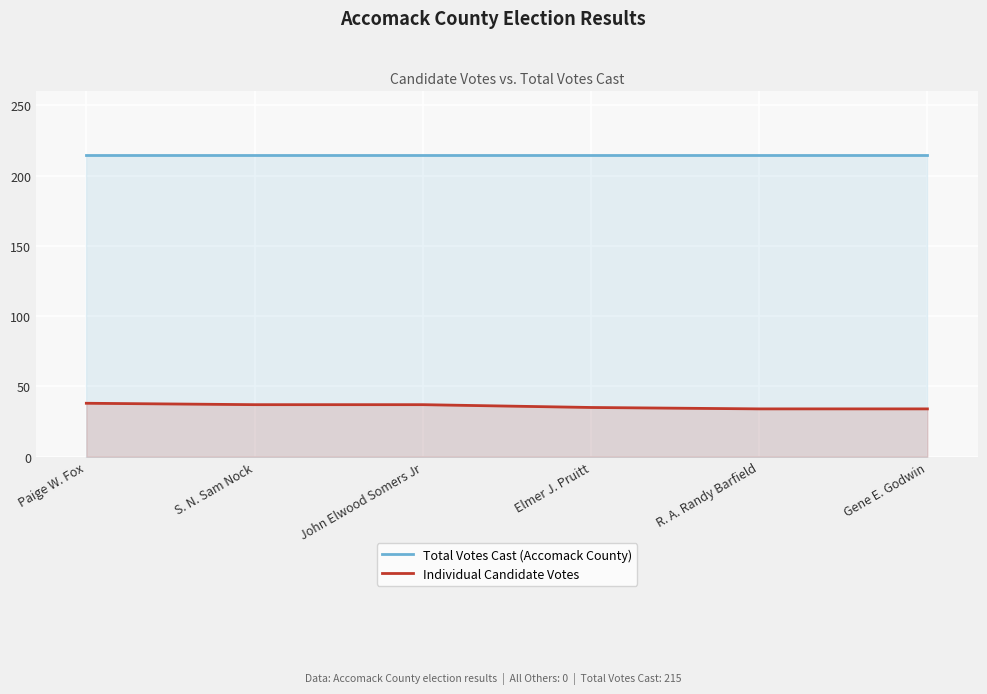

True or false: Individual Candidate Votes has a value of 23 at Elmer J. Pruitt.

False